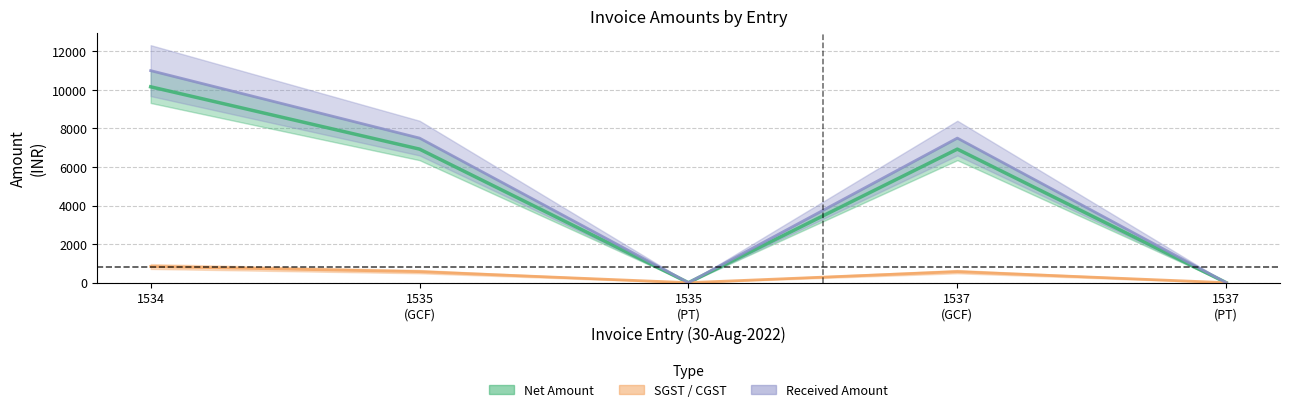

List the series in order of their peak value, lowest first.

SGST, Net Amount, Received Amount